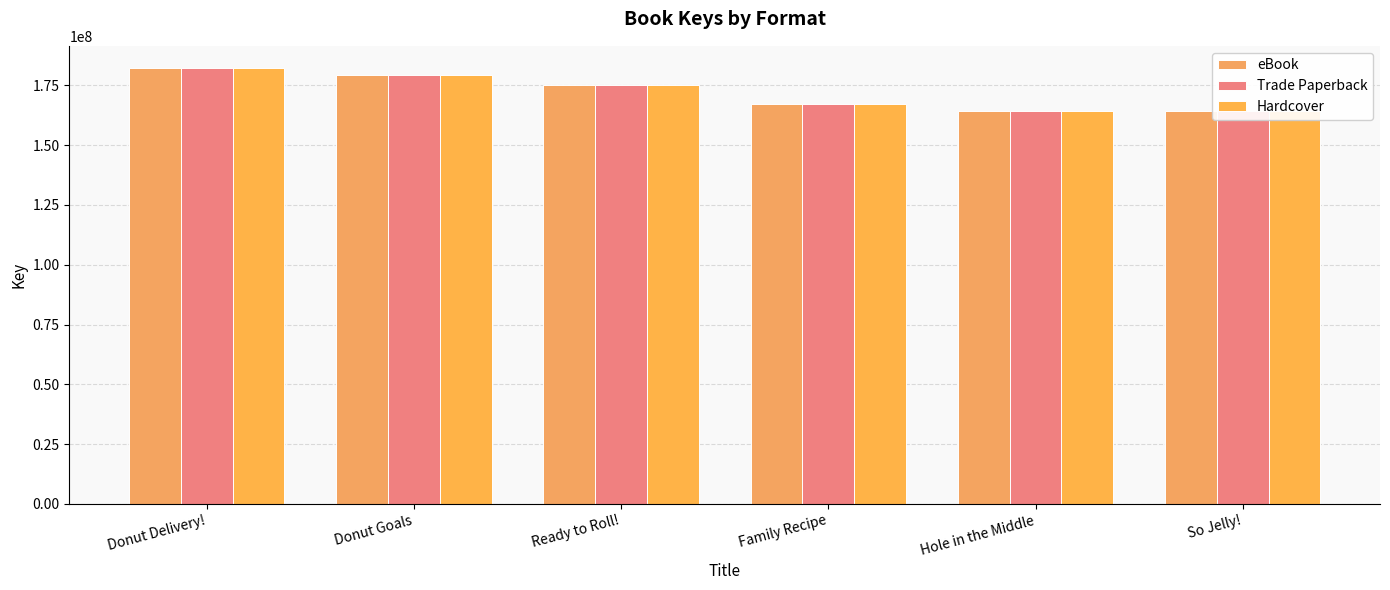

Is the value of Hardcover at Donut Goals greater than the value of Trade Paperback at So Jelly!?

Yes